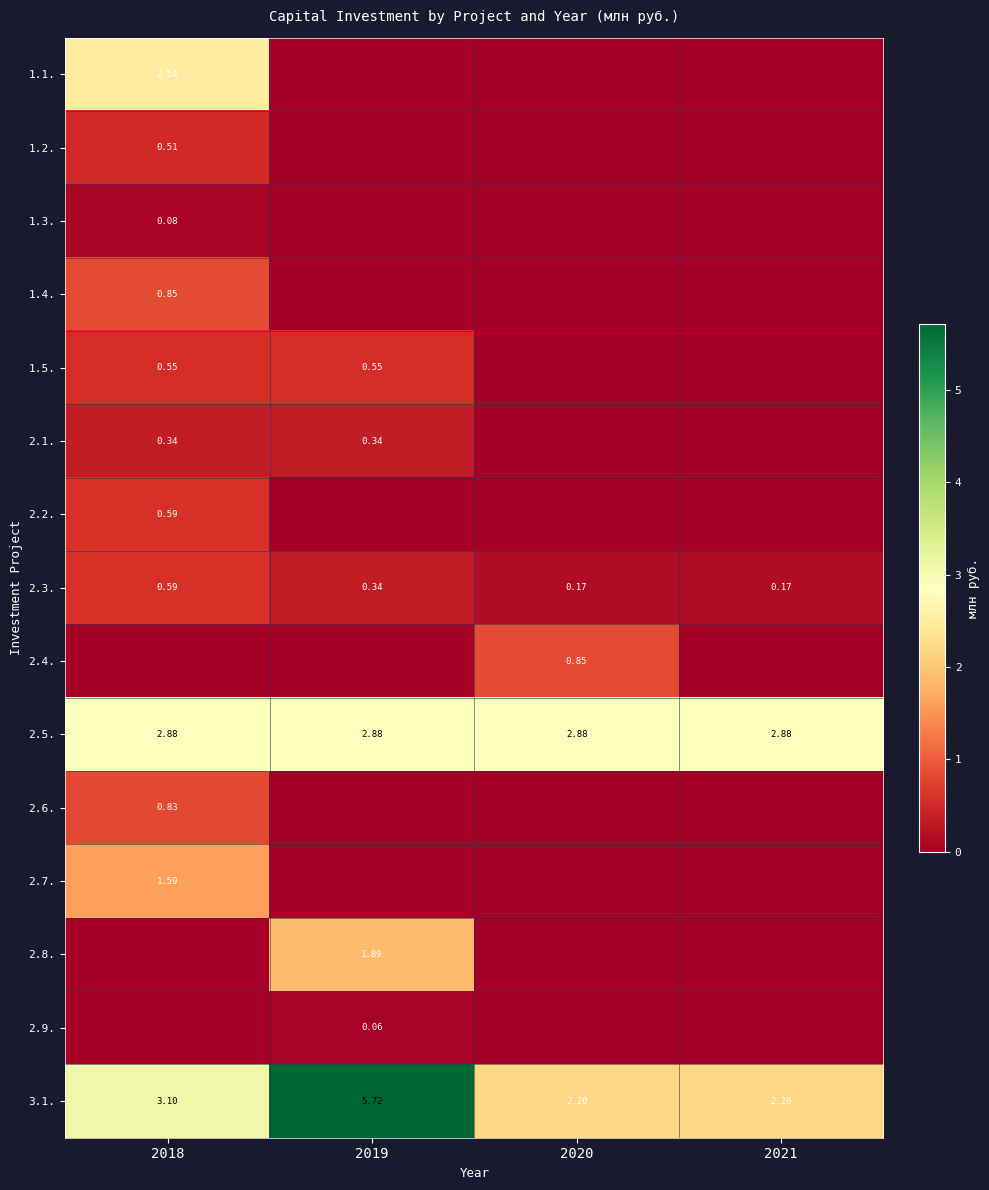

What is the difference between the maximum and minimum values in the 2.2. series?

0.6